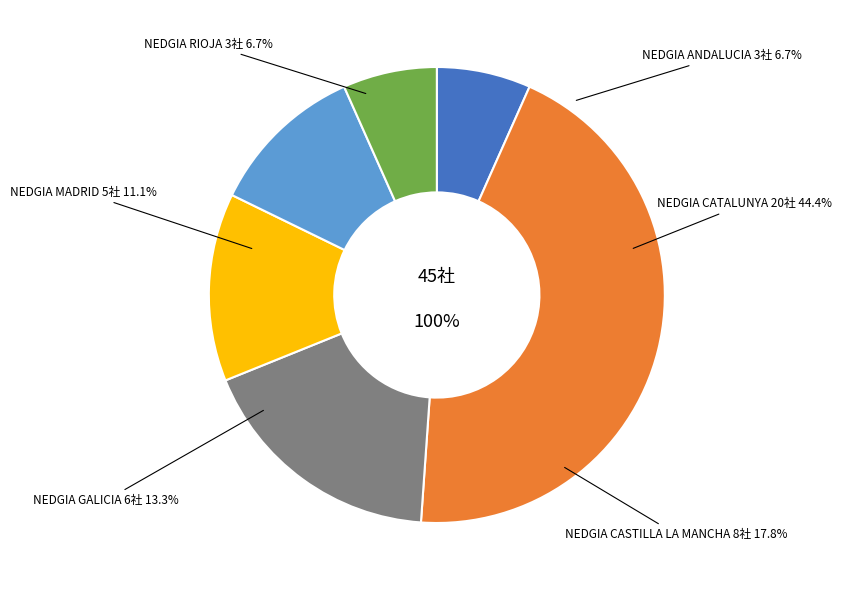

Does NEDGIA MADRID account for over 50% of the chart?

No